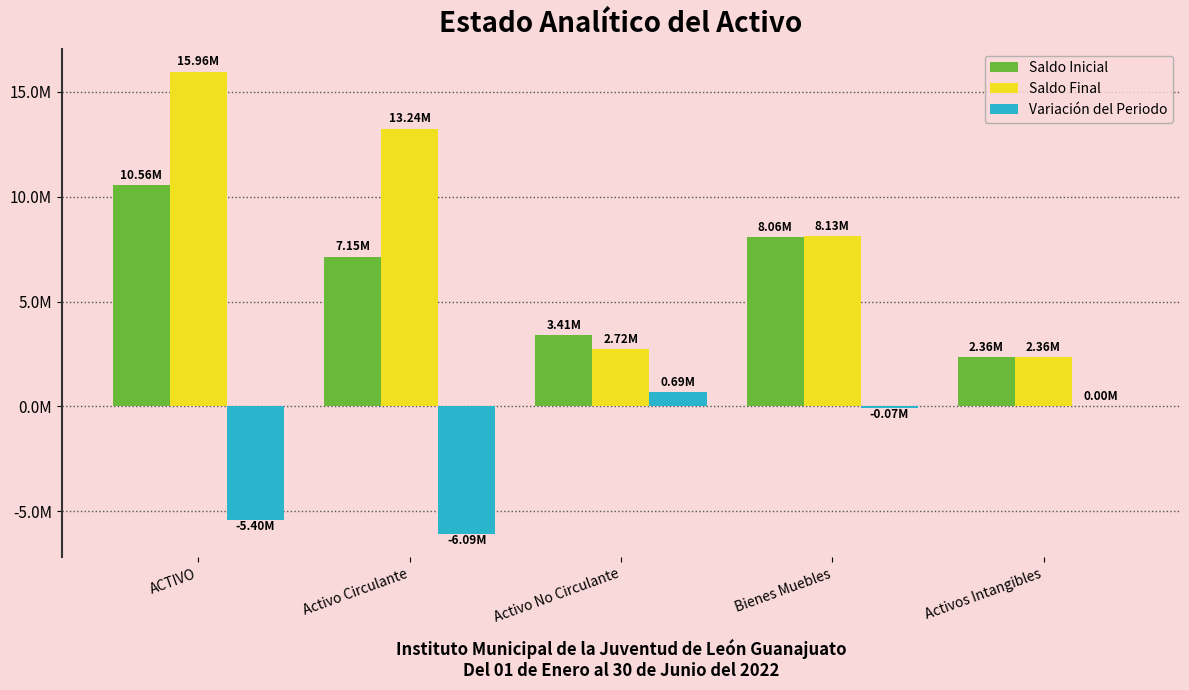

What are all the series names shown in the legend?

Saldo Inicial, Saldo Final, Variación del Periodo